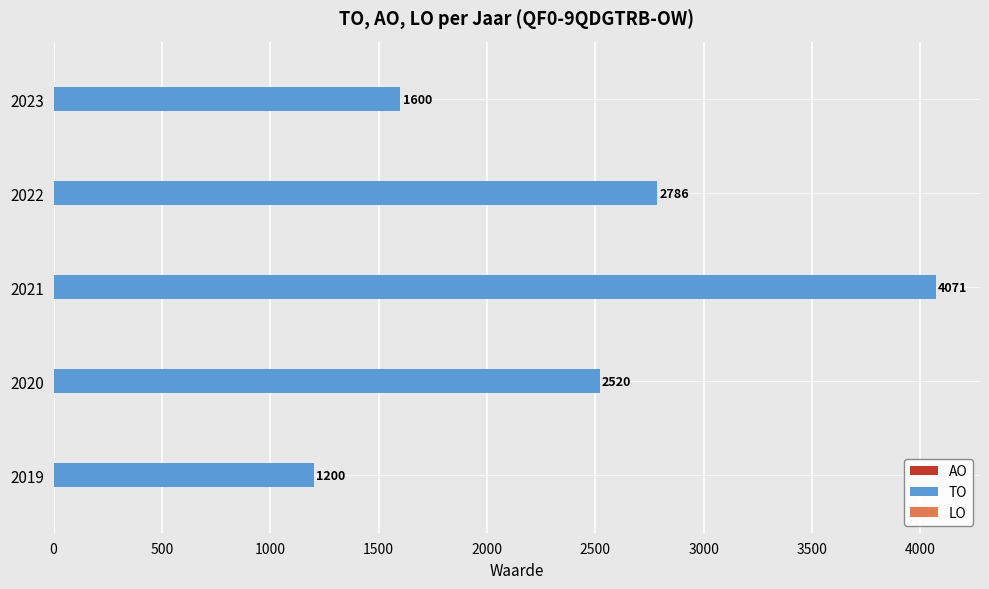

The chart shows a value of 4071 at 2021. True or false?

True